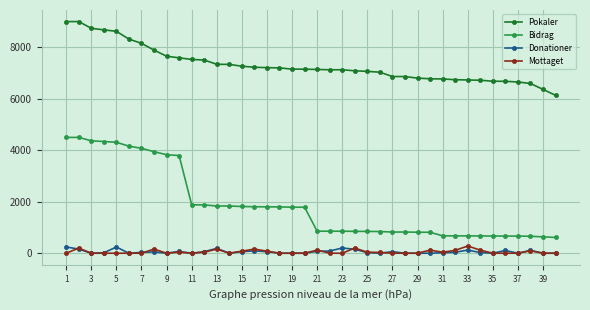

At how many categories does at least one series exceed 803?

40